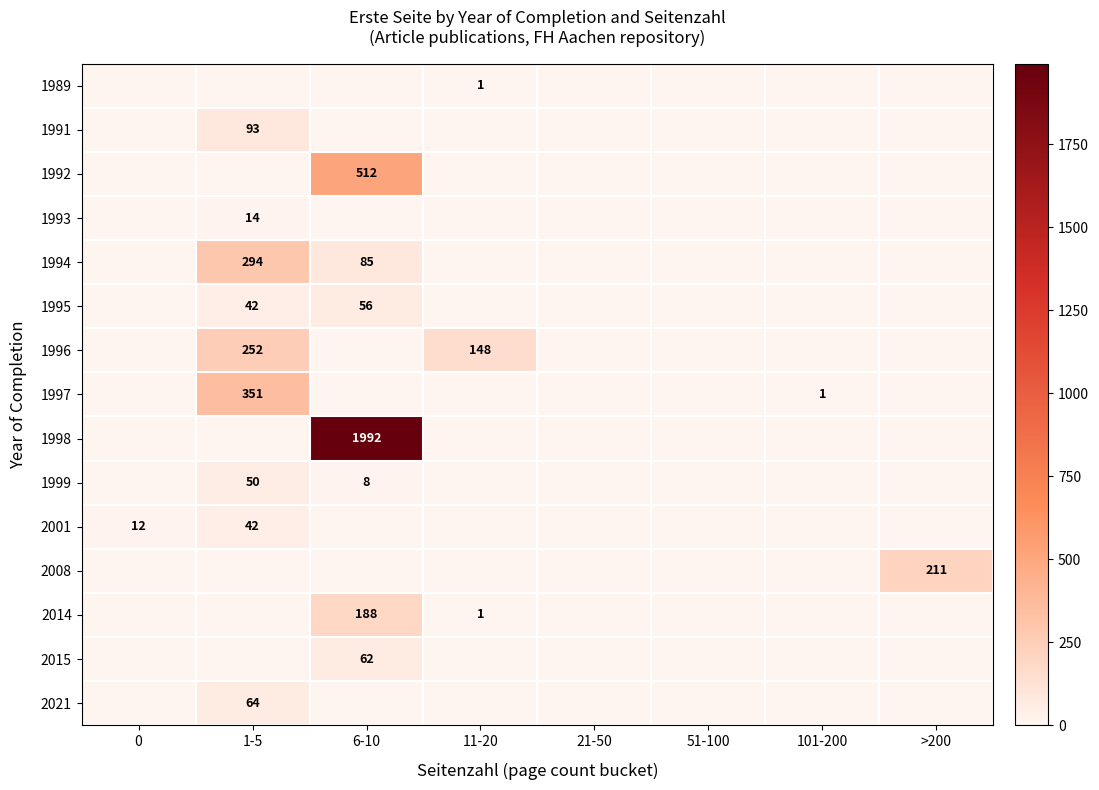

Which series has the largest total across all categories?

1998